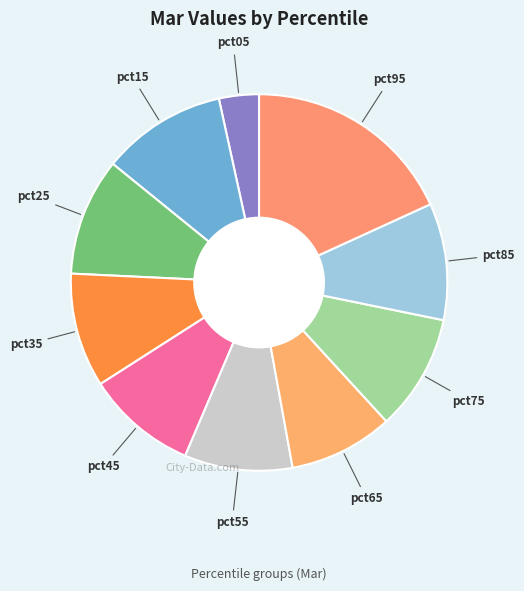

How many slices are in this pie chart?

10